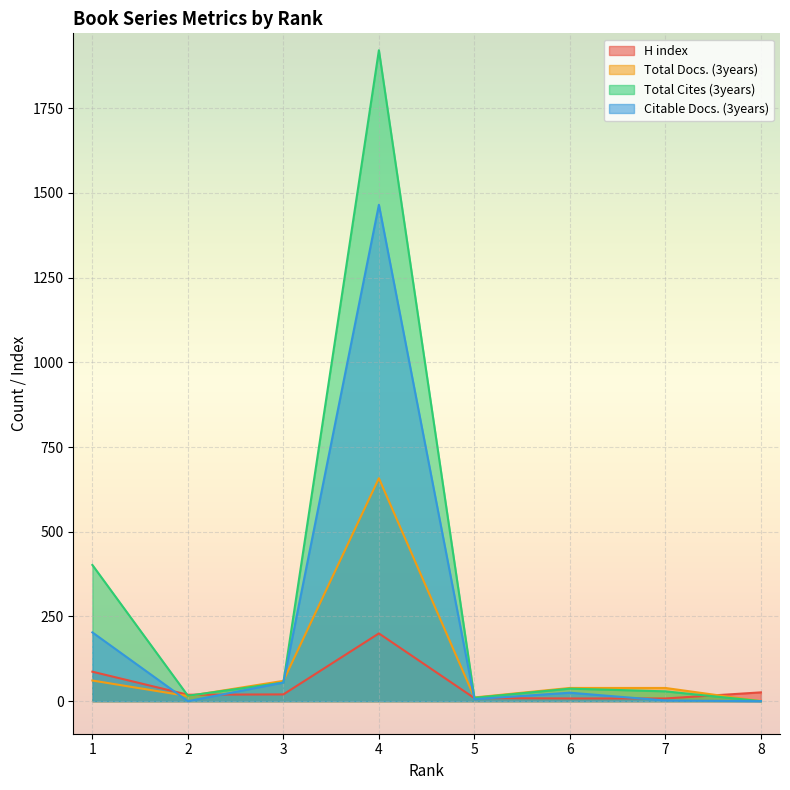

Rank the series by their maximum value, from lowest to highest.

H index, Total Docs. (3years), Citable Docs. (3years), Total Cites (3years)